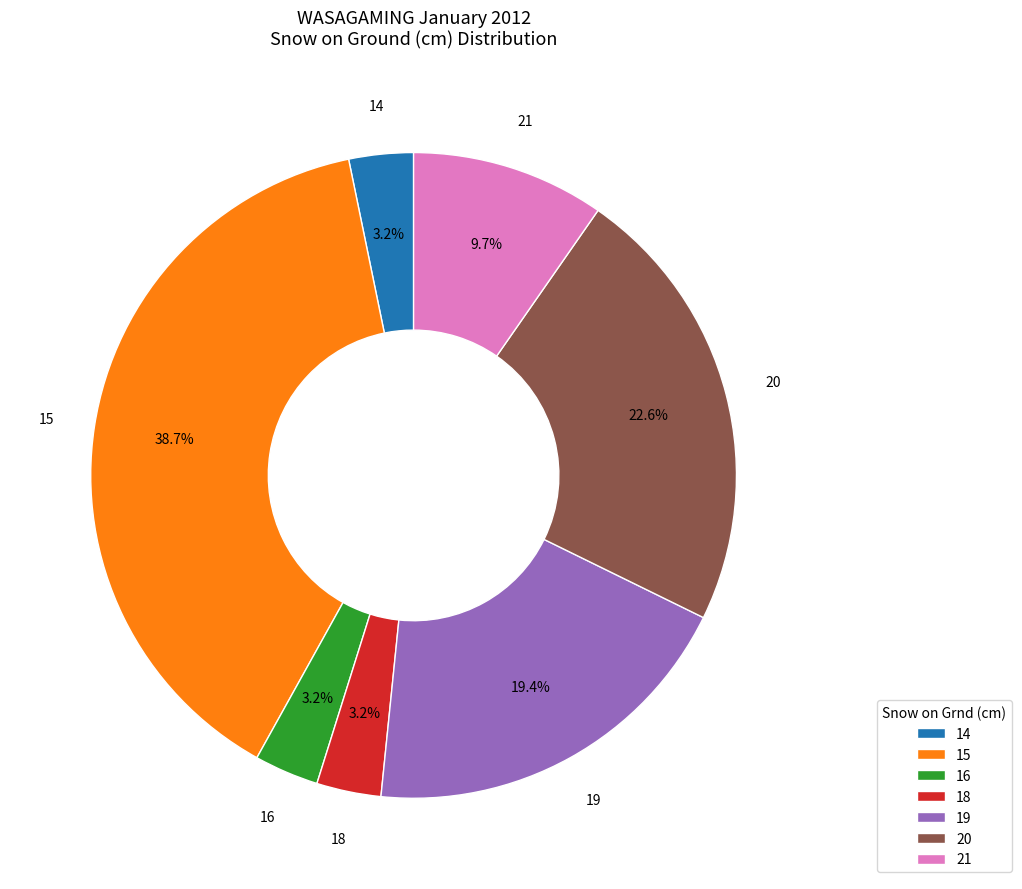

Which category has the biggest portion of the pie?

15